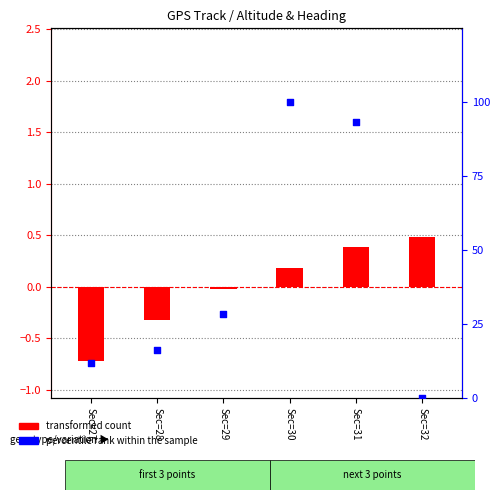

At which category is the sum across all series the highest?

Sec=30